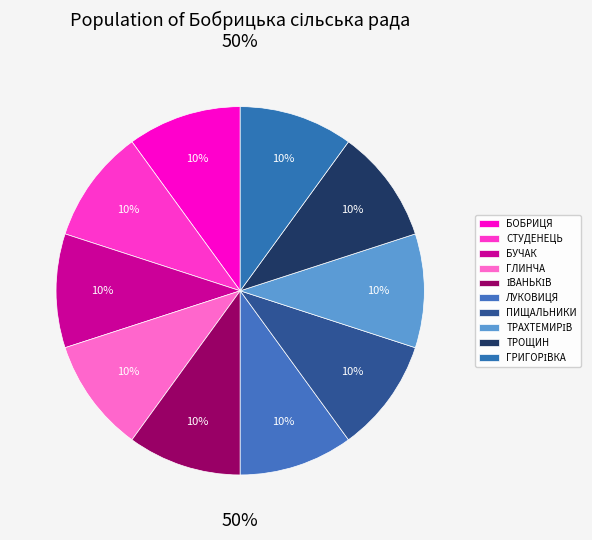

Between БОБРИЦЯ and ТРОЩИН, which is larger?

ТРОЩИН